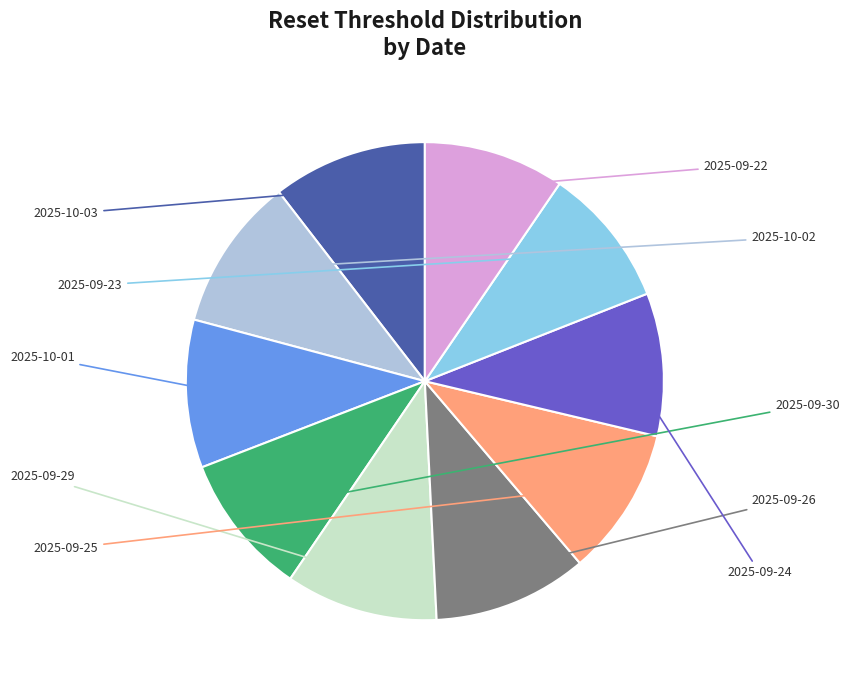

Is there a majority slice in this chart?

No